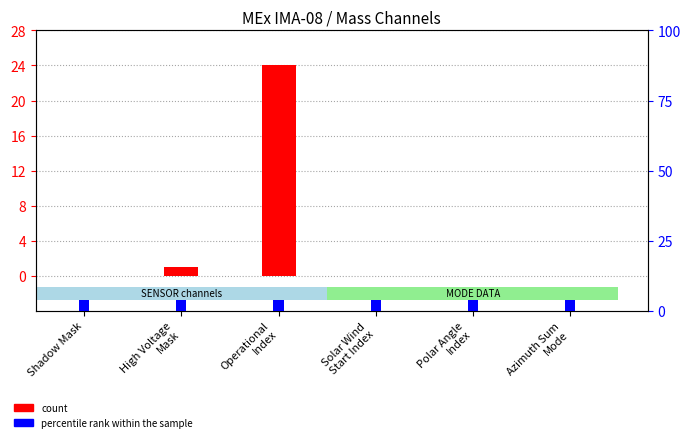

Reading right to left, list all the values displayed in this chart.

count: Azimuth Sum
Mode=0	Polar Angle
Index=0	Solar Wind
Start Index=0	Operational
Index=24	High Voltage
Mask=1	Shadow Mask=0
percentile rank within the sample: Azimuth Sum
Mode=4	Polar Angle
Index=4	Solar Wind
Start Index=4	Operational
Index=4	High Voltage
Mask=4	Shadow Mask=4